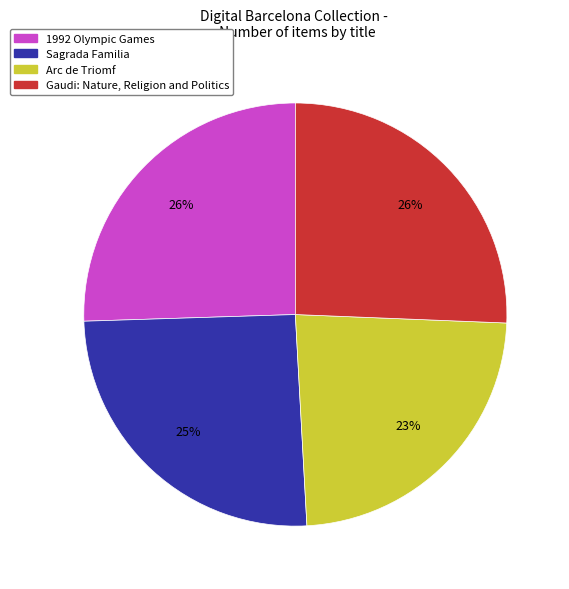

Does Arc de Triomf account for over 50% of the chart?

No